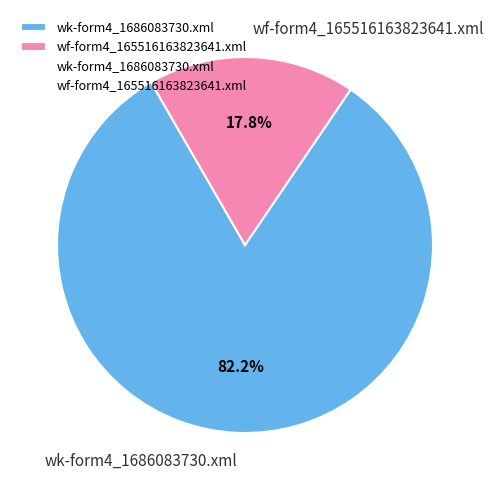

Count the number of slices in the pie.

2